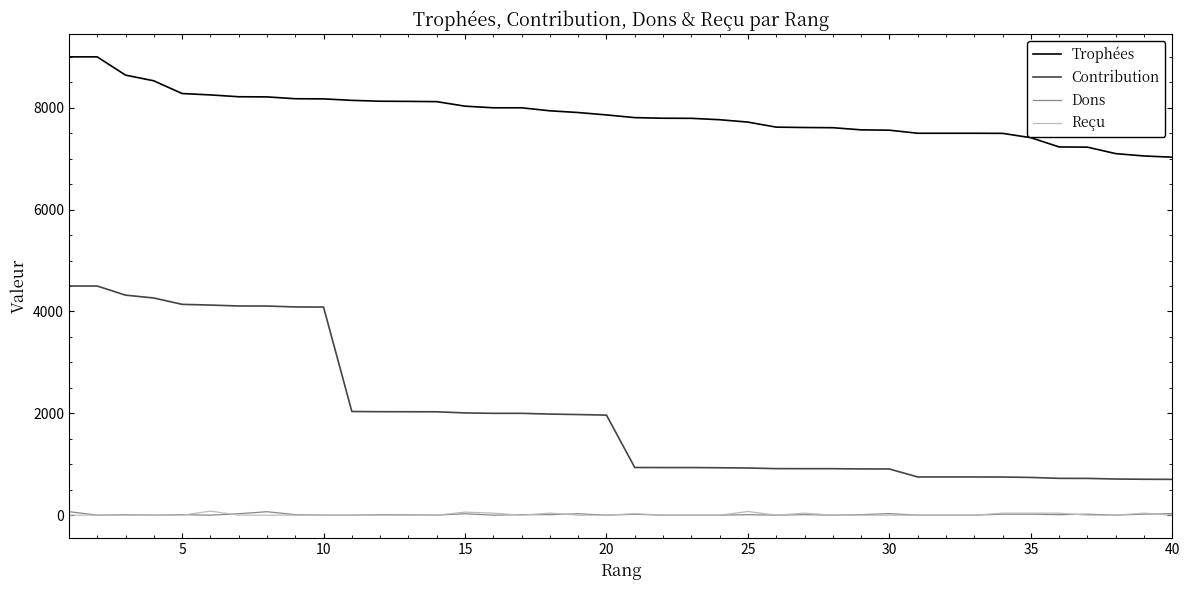

What is the maximum value shown in the chart?

9000